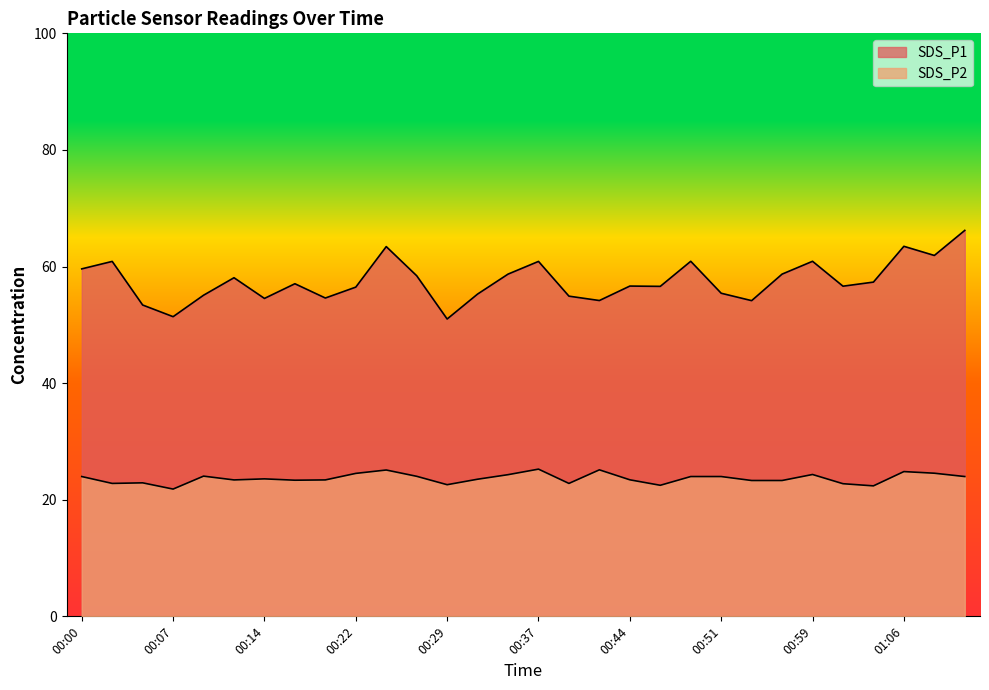

List the labels in order of SDS_P2 value, largest first.

00:37, 00:41, 00:24, 01:06, 01:08, 00:22, 00:59, 00:34, 00:09, 00:27, 00:00, 00:49, 00:51, 01:11, 00:14, 00:32, 00:44, 00:12, 00:19, 00:17, 00:54, 00:56, 00:05, 00:02, 00:39, 01:01, 00:29, 00:46, 01:04, 00:07